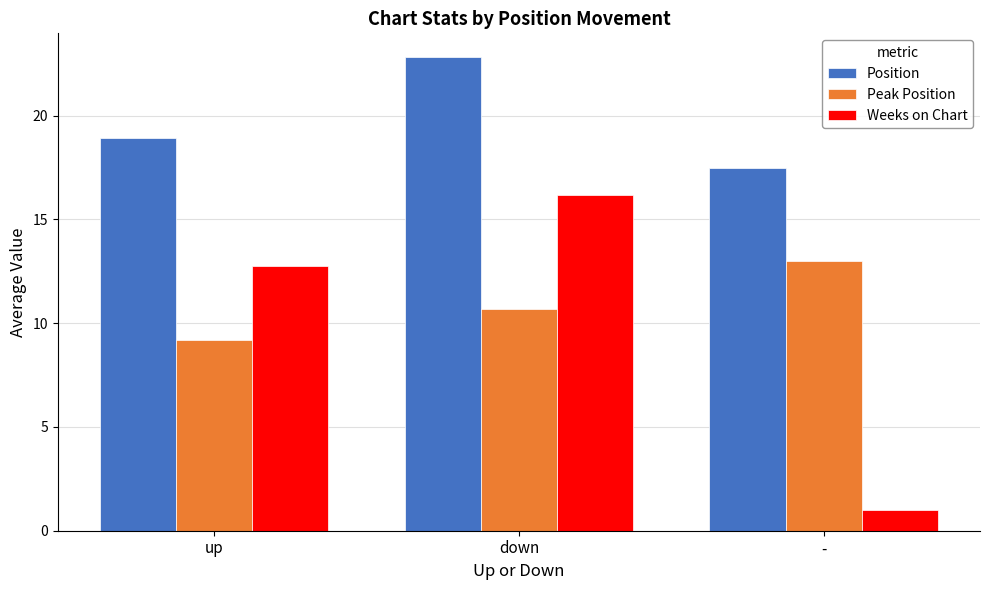

What is the label of the 1st bar from the left?

up